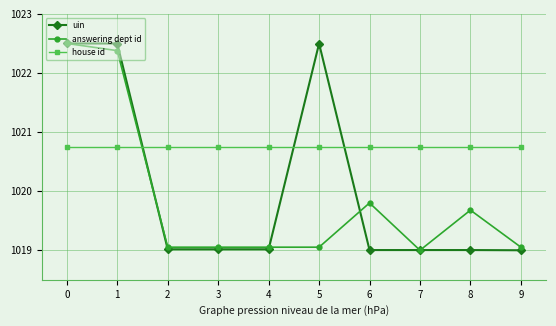

Read the uin value at 7.

1019.0